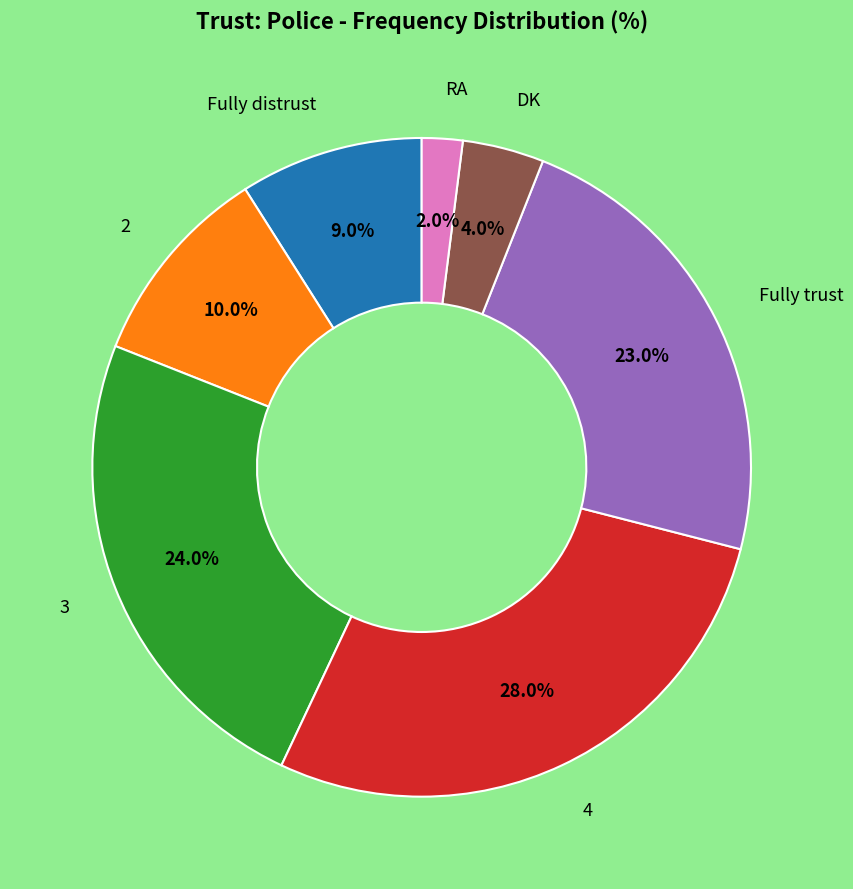

Which slice is the largest?

4